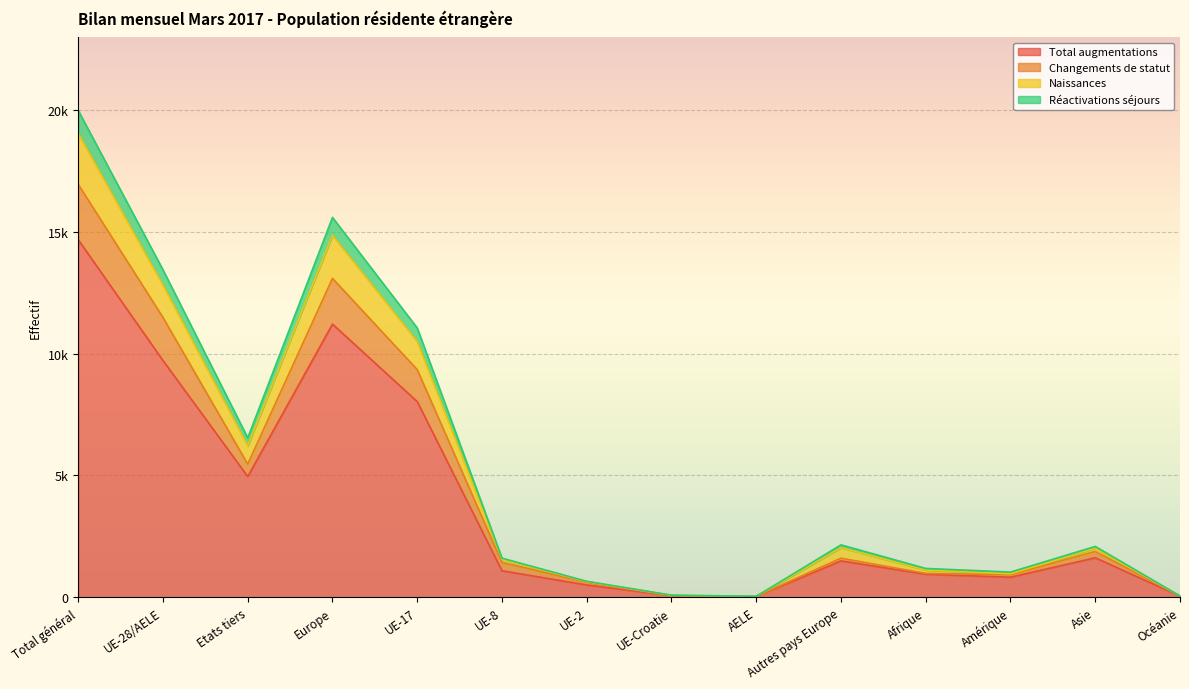

At how many categories does at least one series exceed 3317?

5